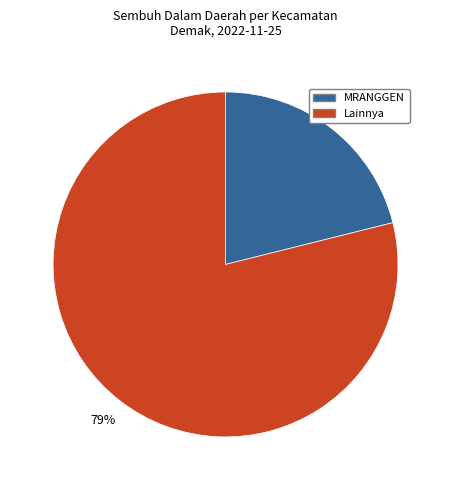

To the nearest percent, what is the average slice percentage?

50%